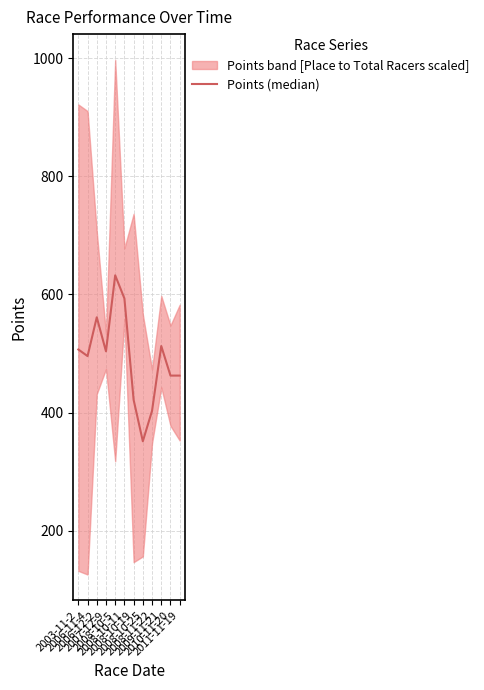

What is the label of the 11th point from the right?

2006-11-4